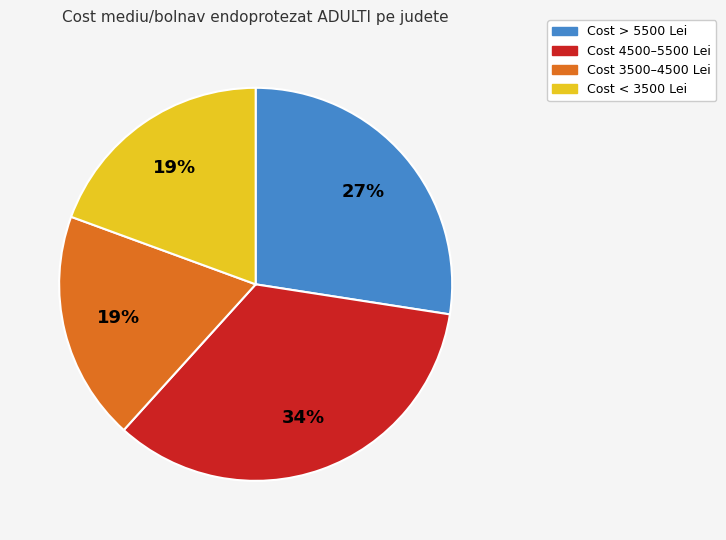

Is there a majority slice in this chart?

No